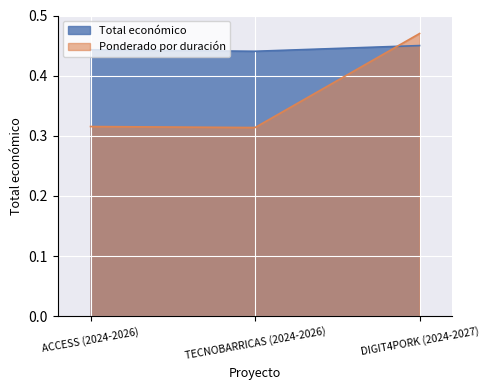

What is the value of the 1st point from the left?

0.4